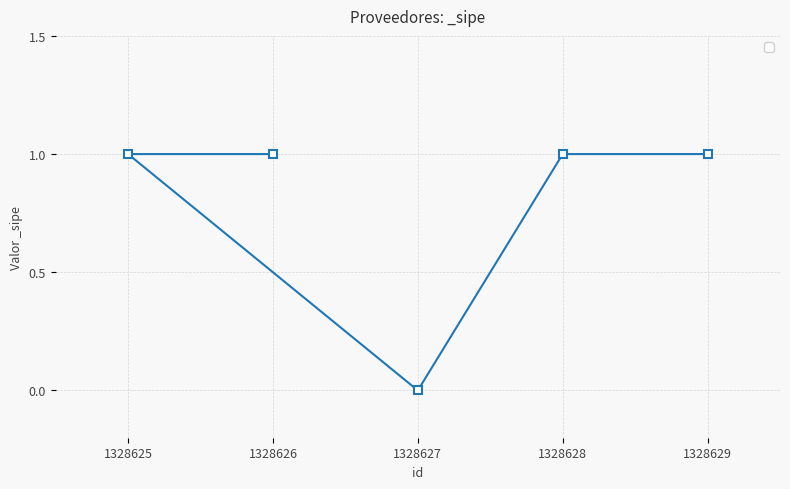

What is the value of the 5th point from the left?

1